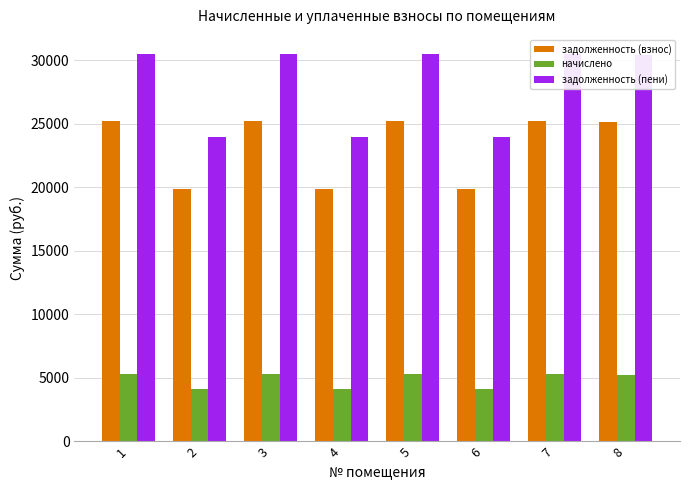

At which category is the sum across all series the highest?

1